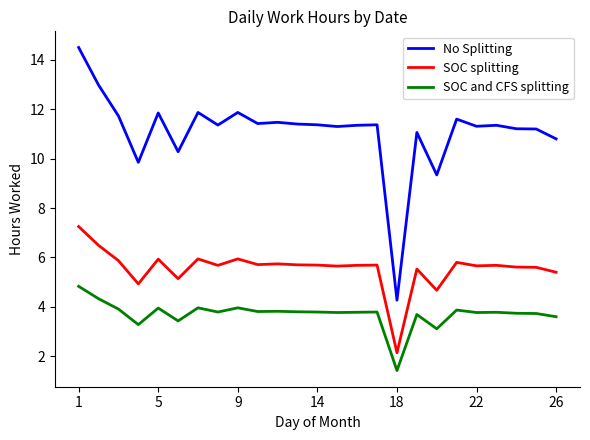

What is the maximum value shown in the chart?

14.5